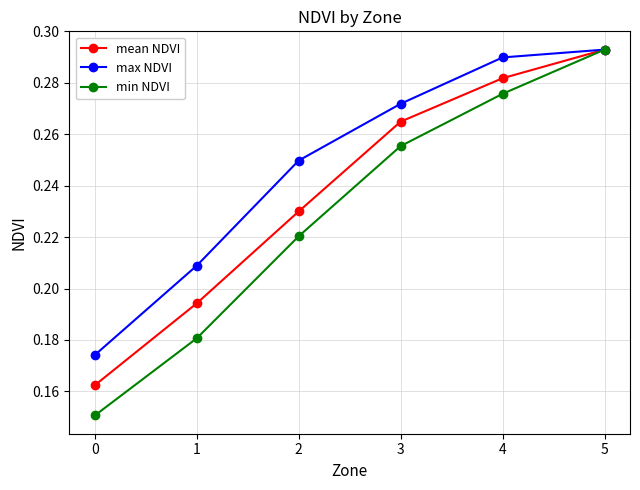

At how many categories does at least one series exceed 0?

6